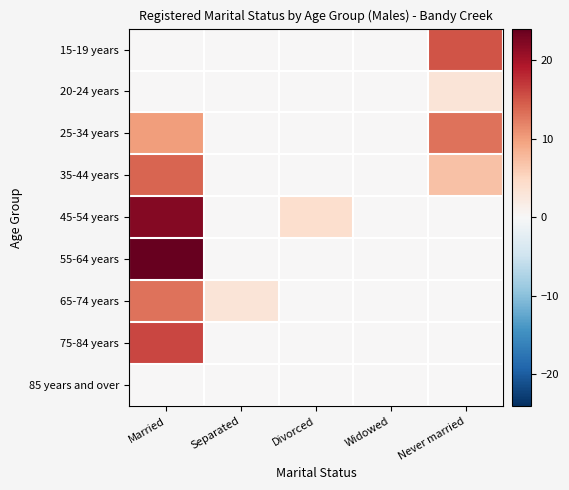

Reading right to left, list all the values displayed in this chart.

15-19 years: Never married=15	Widowed=0	Divorced=0	Separated=0	Married=0
20-24 years: Never married=3	Widowed=0	Divorced=0	Separated=0	Married=0
25-34 years: Never married=13	Widowed=0	Divorced=0	Separated=0	Married=10
35-44 years: Never married=7	Widowed=0	Divorced=0	Separated=0	Married=14
45-54 years: Never married=0	Widowed=0	Divorced=4	Separated=0	Married=22
55-64 years: Never married=0	Widowed=0	Divorced=0	Separated=0	Married=24
65-74 years: Never married=0	Widowed=0	Divorced=0	Separated=3	Married=13
75-84 years: Never married=0	Widowed=0	Divorced=0	Separated=0	Married=16
85 years and over: Never married=0	Widowed=0	Divorced=0	Separated=0	Married=0